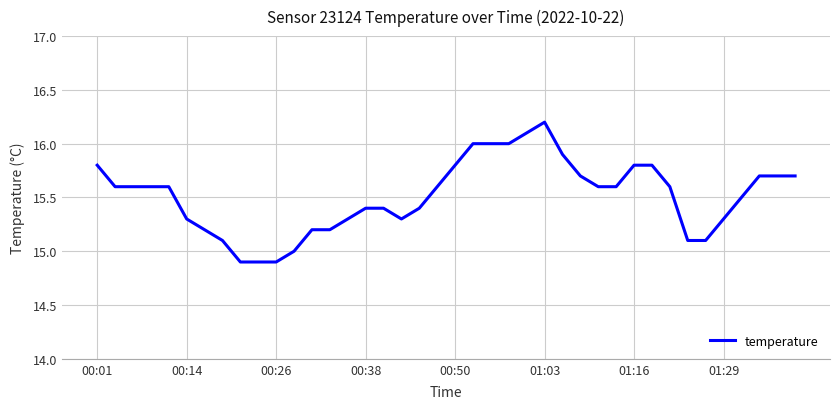

What is the greatest value displayed?

16.2